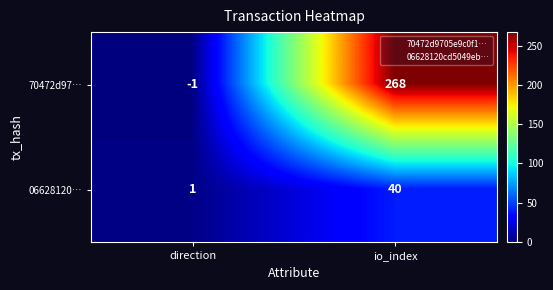

Reading right to left, list all the values displayed in this chart.

70472d97…: 268	-1
06628120…: 40	1